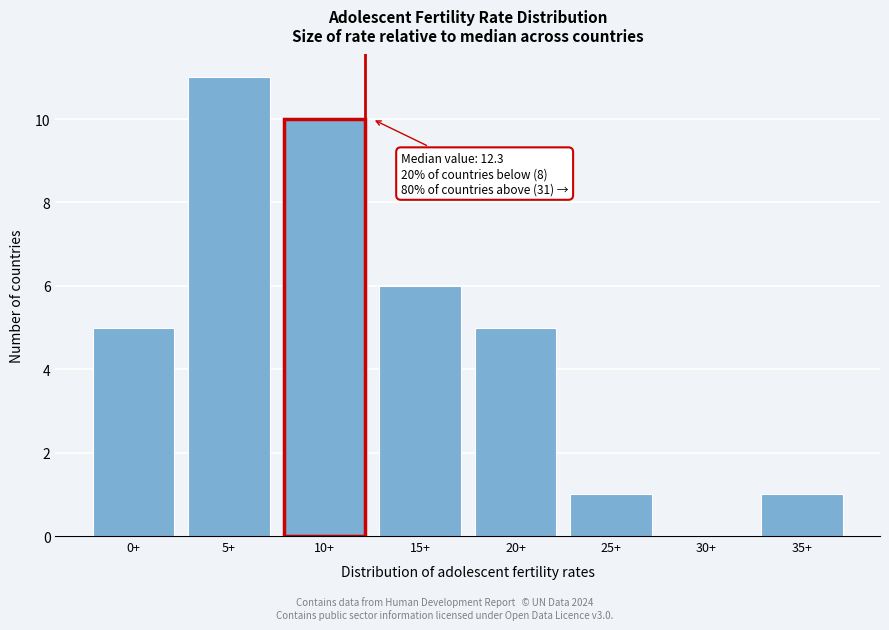

Reading left to right, list all the values displayed in this chart.

0+=5	5+=11	10+=10	15+=6	20+=5	25+=1	30+=0	35+=1